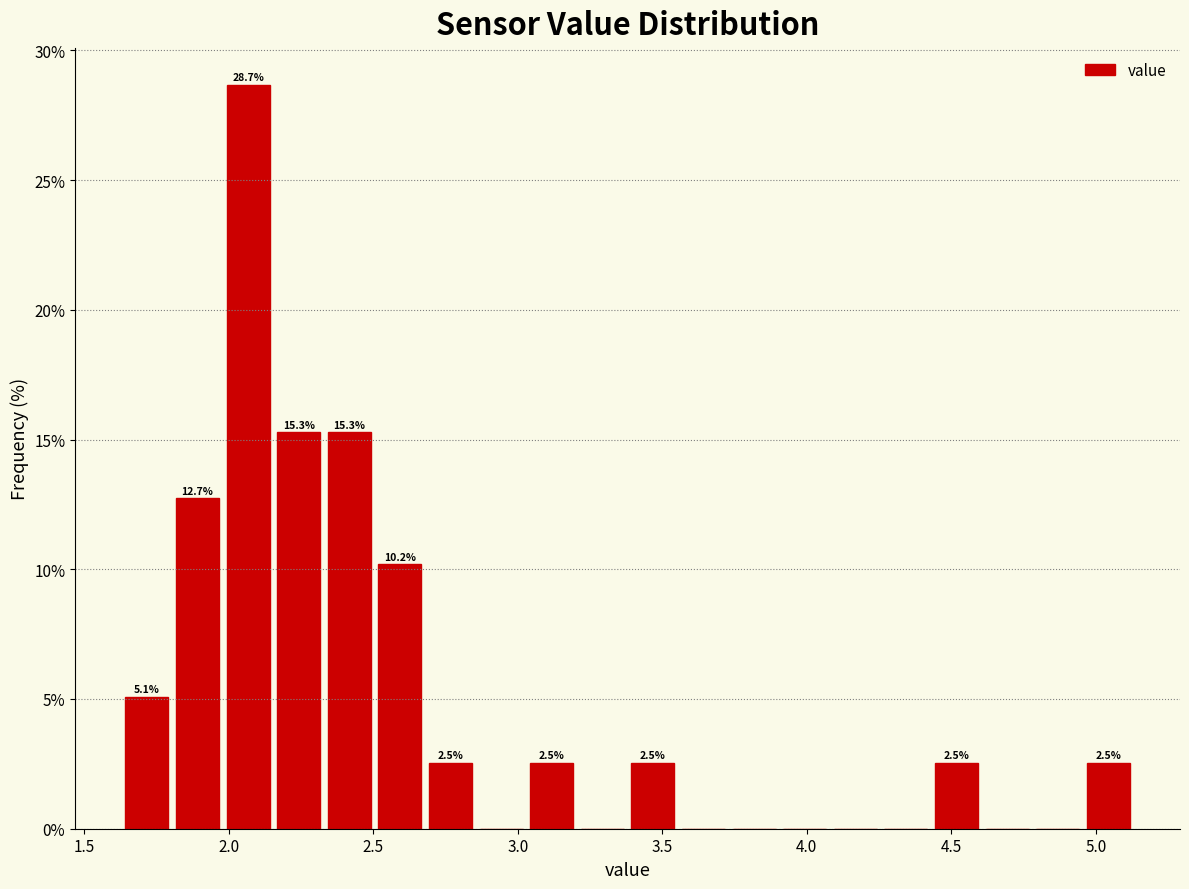

Read against the x-axis, roughly where is the centre of the tallest bar?

2.05